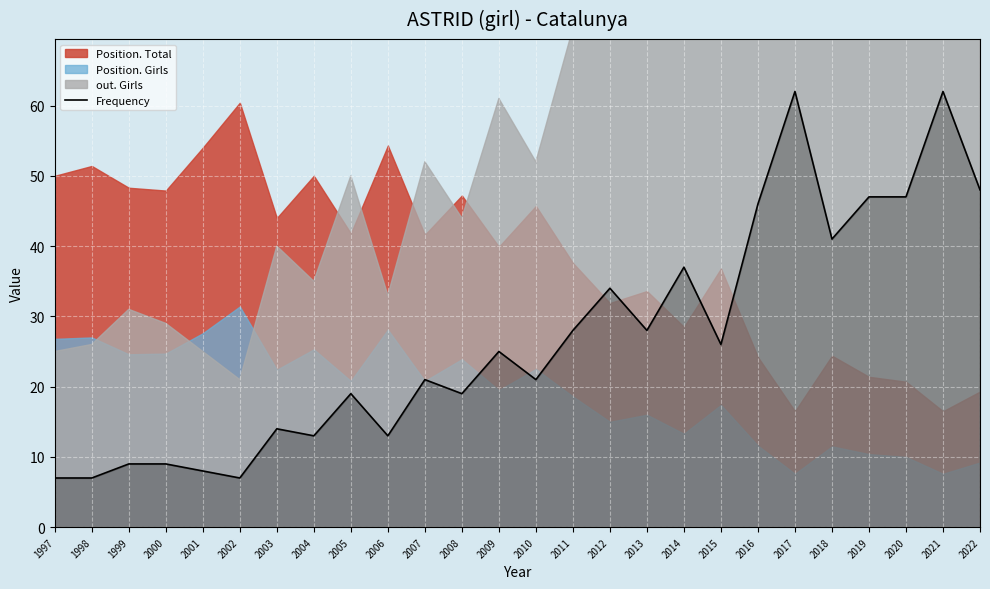

At which label does the data first exceed 25?

2011